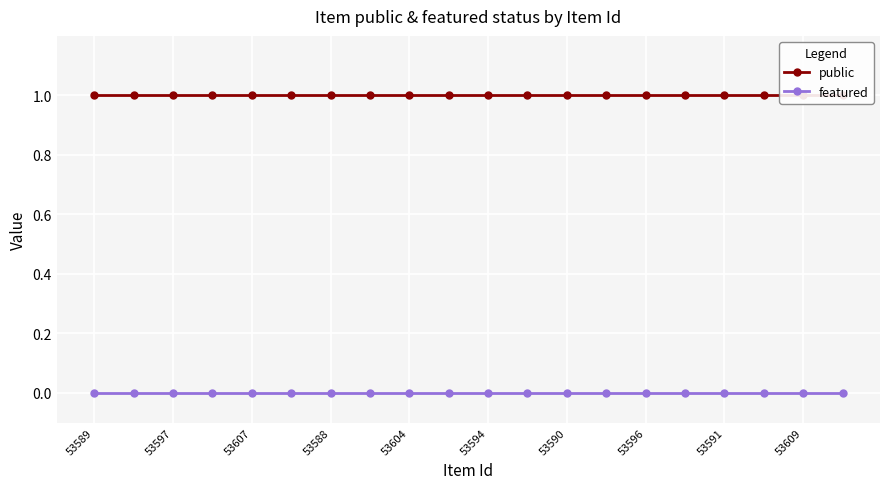

True or false: public has a value of 1 at 19.

True